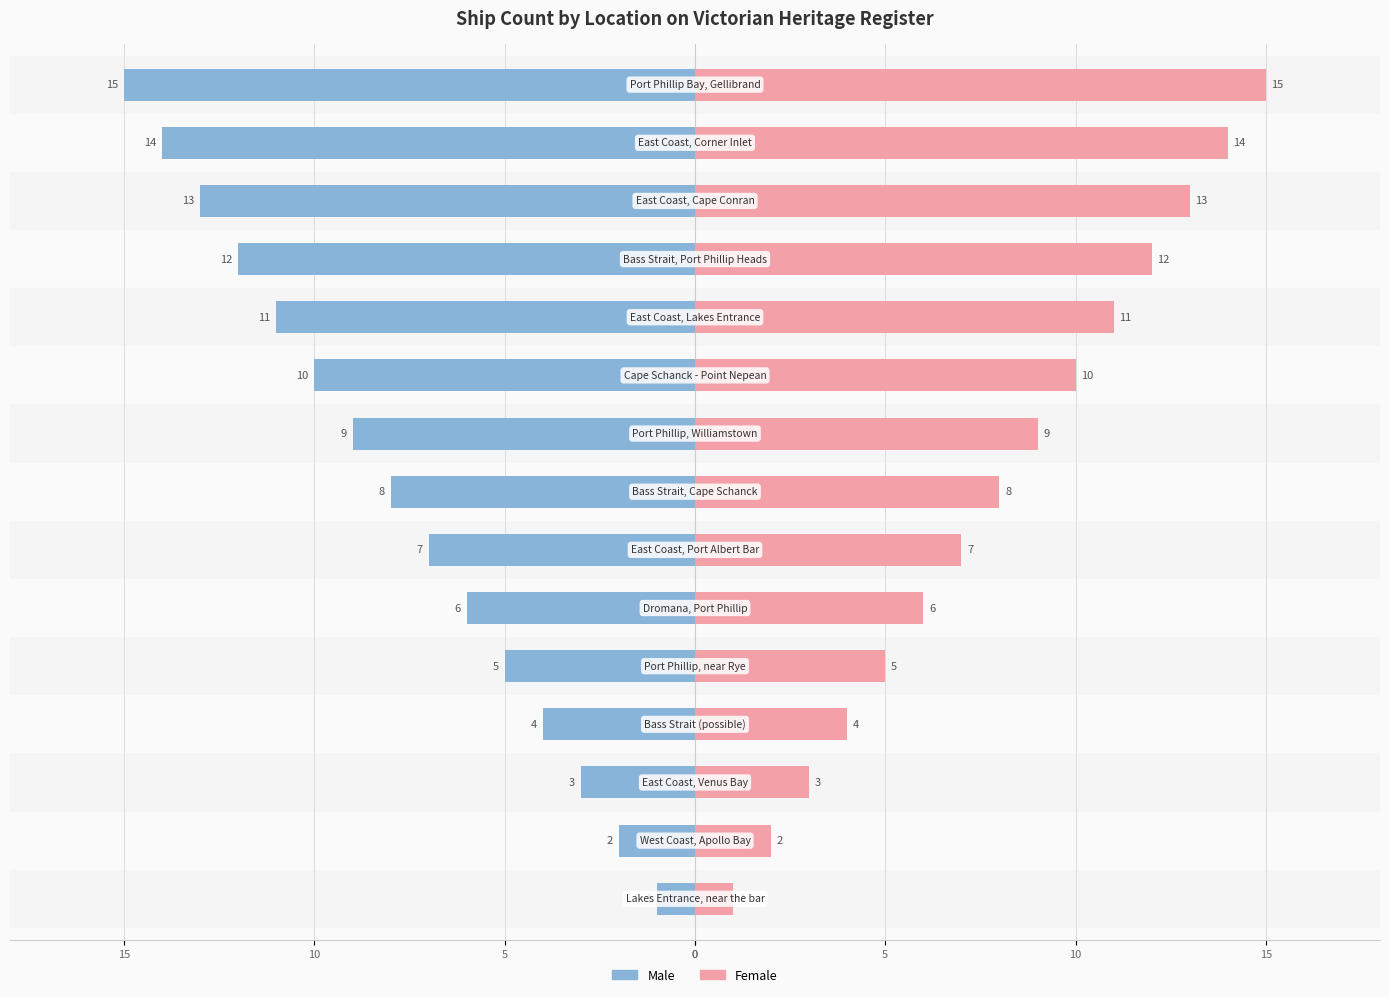

Reading right to left, what are all the values shown in this chart?

Male: -15	-14	-13	-12	-11	-10	-9	-8	-7	-6	-5	-4	-3	-2	-1
Female: 15	14	13	12	11	10	9	8	7	6	5	4	3	2	1